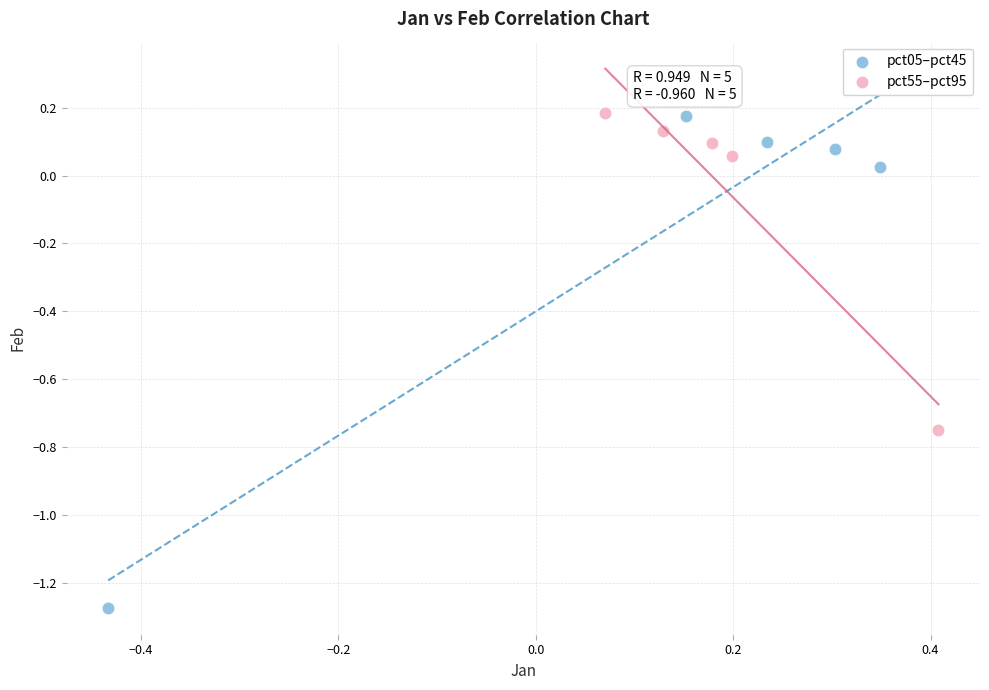

Which series has the largest Y range (max minus min)?

pct05–pct45